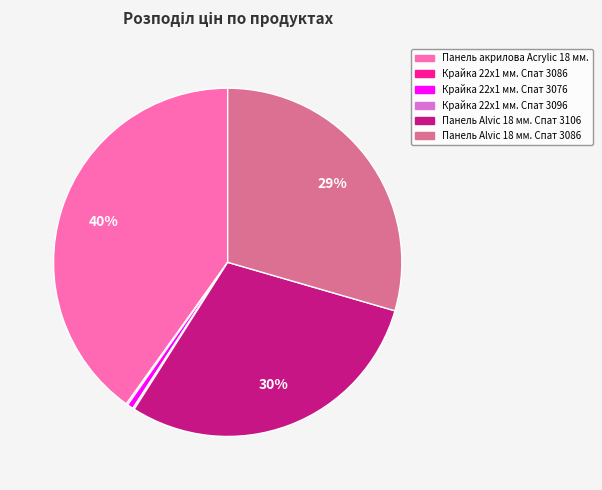

What is the largest slice in the pie chart?

Панель акрилова Acrylic 18 мм.